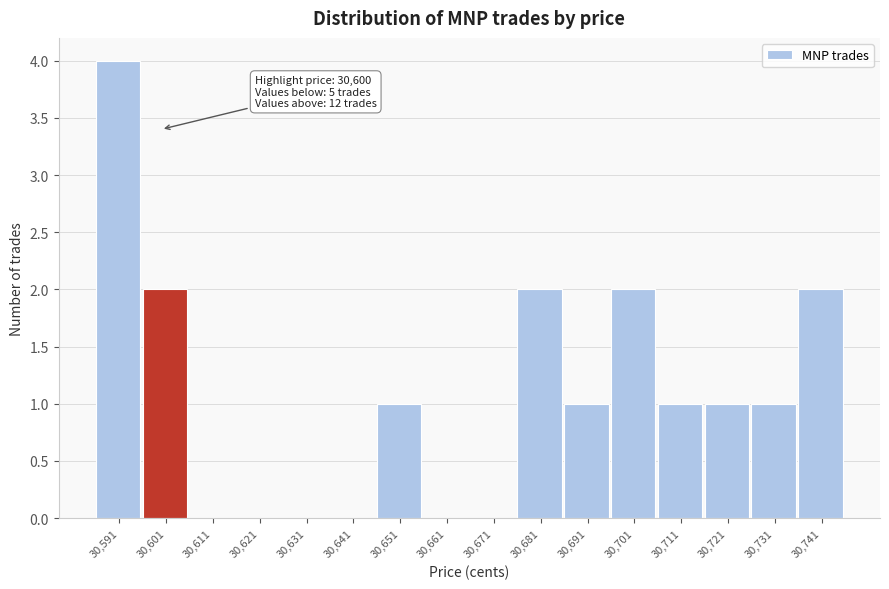

Over which range of the x-axis is the bar tallest?

30586 to 30596